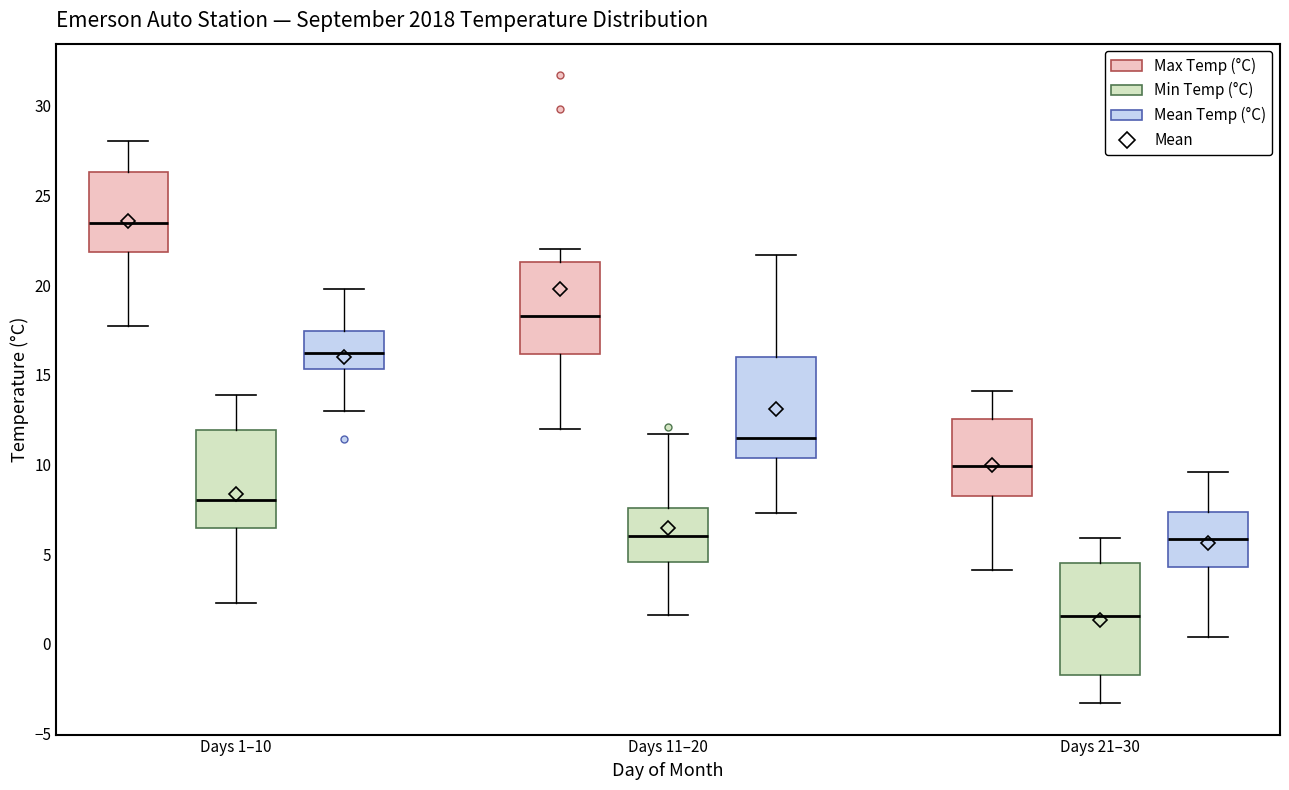

Comparing the boxes themselves (not the whiskers), which one is the tallest?

Days 21–30 (Min Temp (°C))